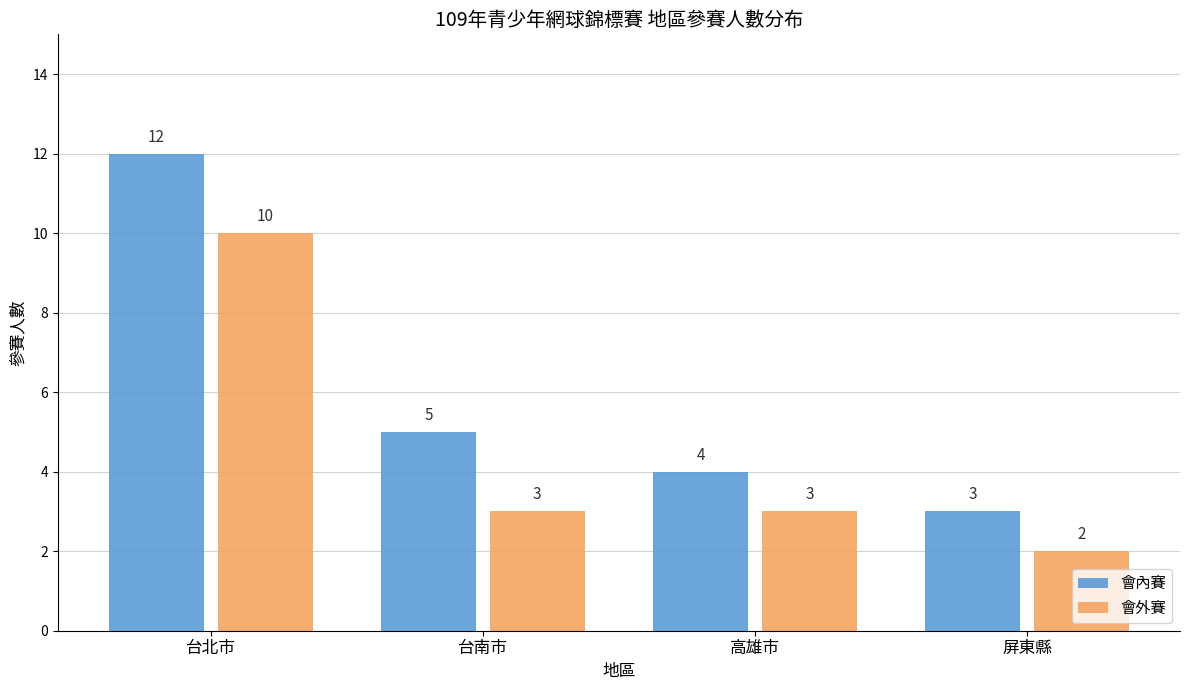

True or false: 會內賽 has a value of 2 at 屏東縣.

False